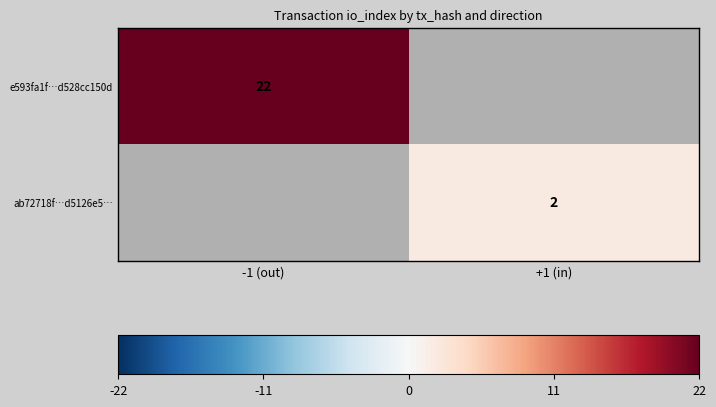

Between +1 (in) and -1 (out), which is larger?

-1 (out)